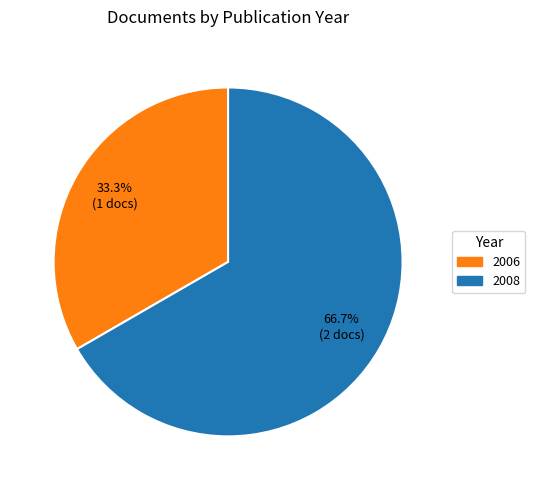

Rank the categories by value from highest to lowest.

2008, 2006